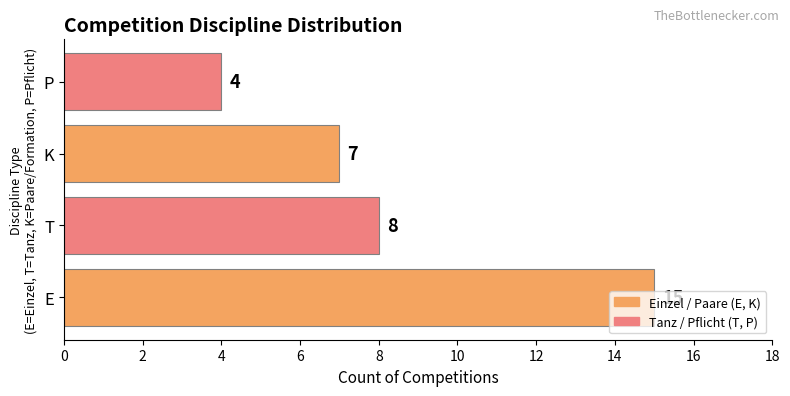

Does the chart contain stacked bars?

No